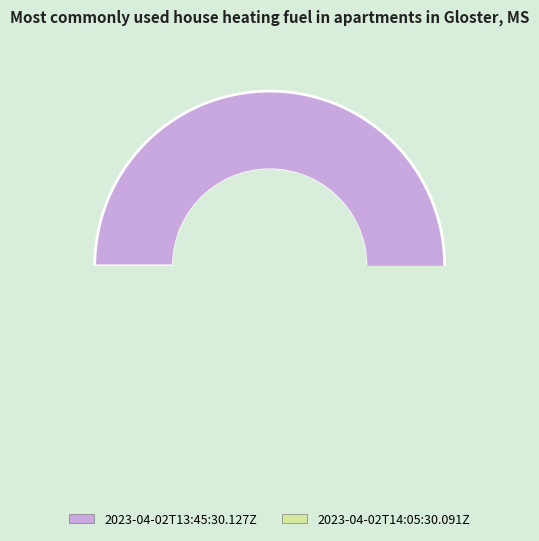

How many segments does this pie chart have?

2